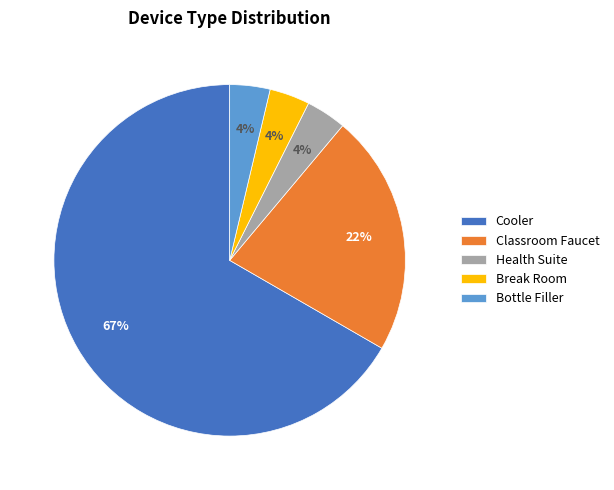

Which slice represents more than half of the pie?

Cooler